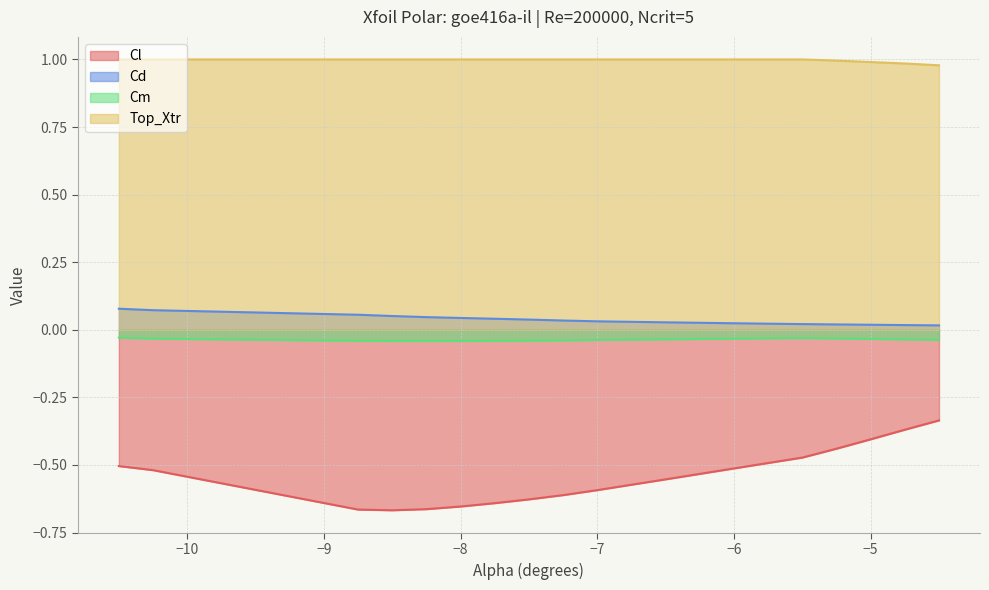

True or false: Cl and Top_Xtr cross at least once.

False